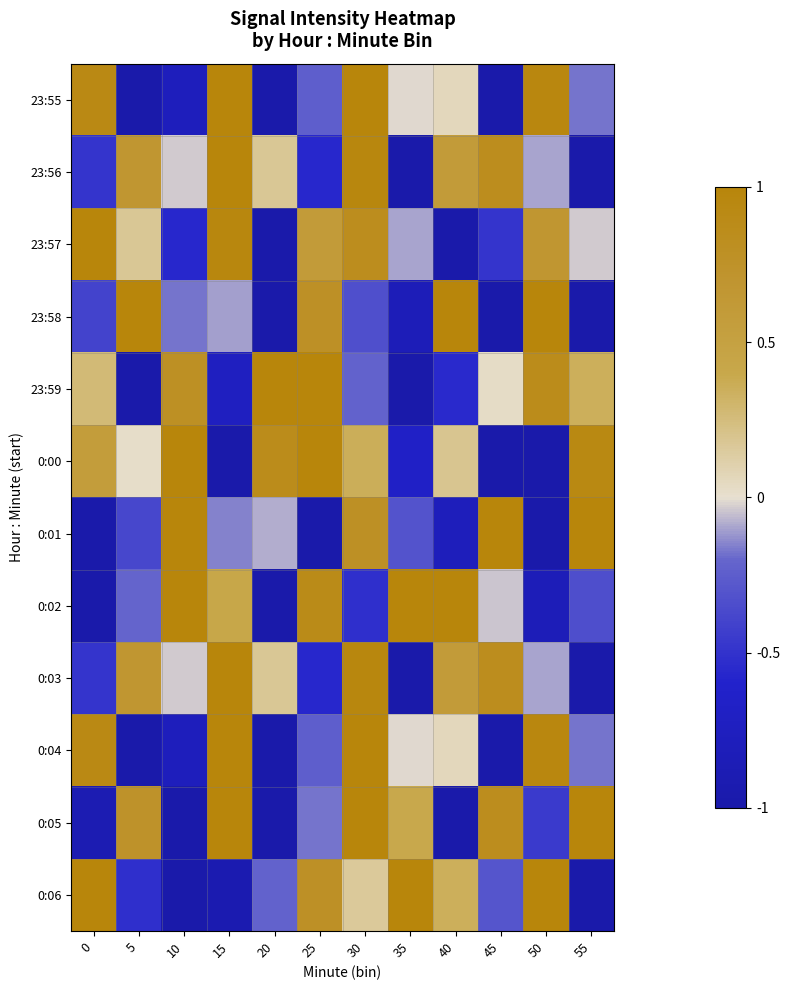

At which category is the sum across all series the highest?

30